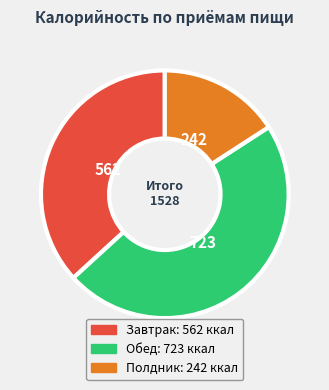

Is there any slice that represents more than half of the pie?

No